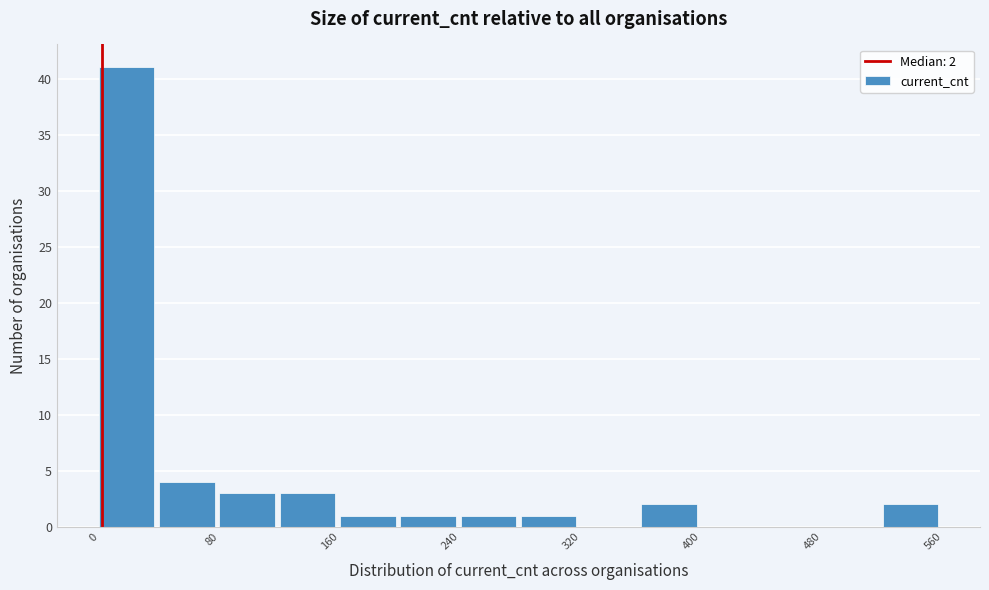

Over which range of the x-axis is the bar tallest?

0 to 40